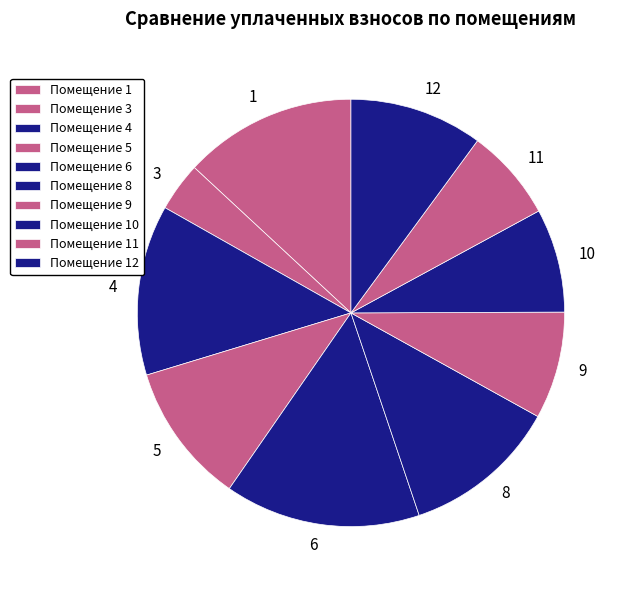

Does 12 represent more than half of the total?

No